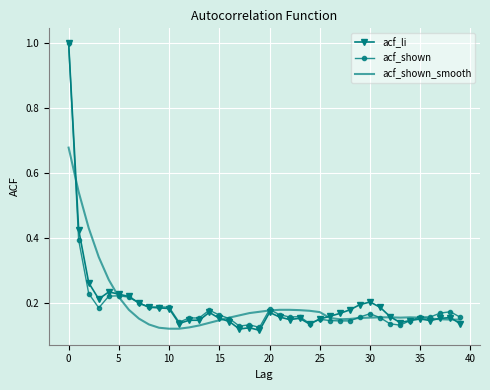

What are all the series names shown in the legend?

acf_li, acf_shown, acf_shown_smooth